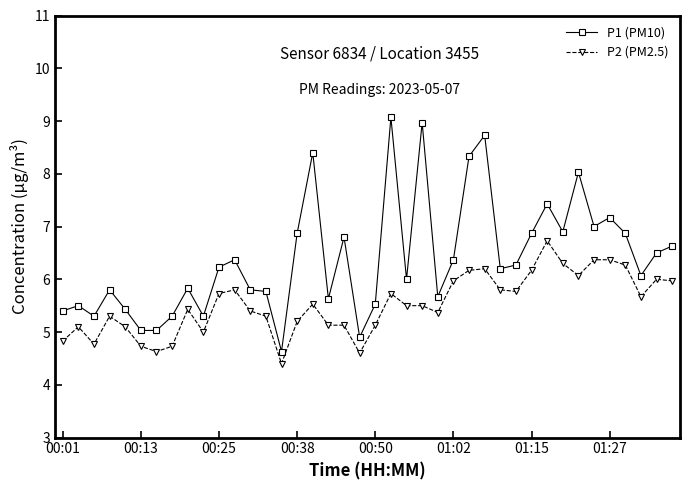

What is the average value of the P1 (PM10) series?

6.4